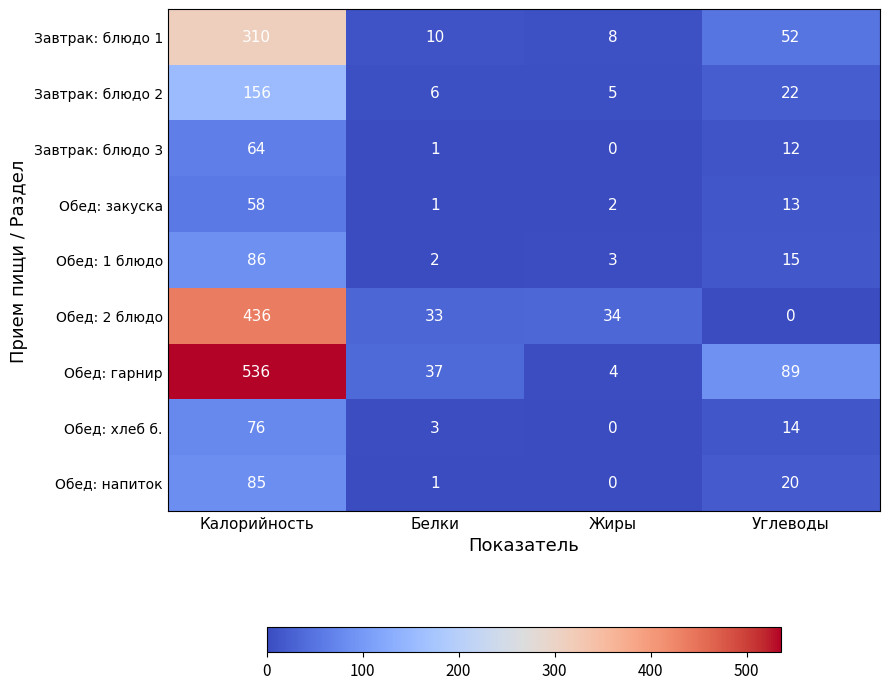

Which series has the largest range (max minus min)?

Обед: гарнир